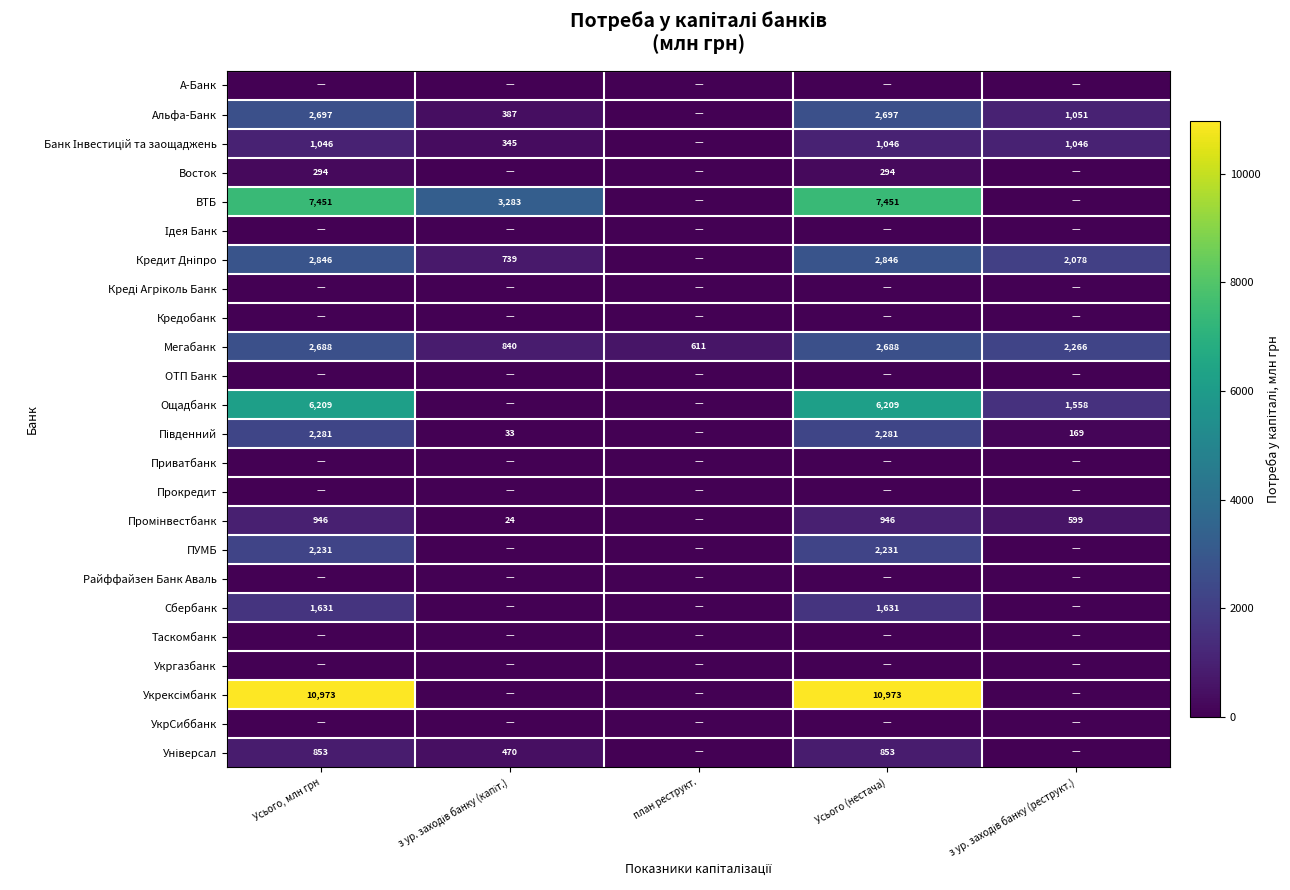

The Мегабанк series shows 1685 at Усього (нестача). True or false?

False